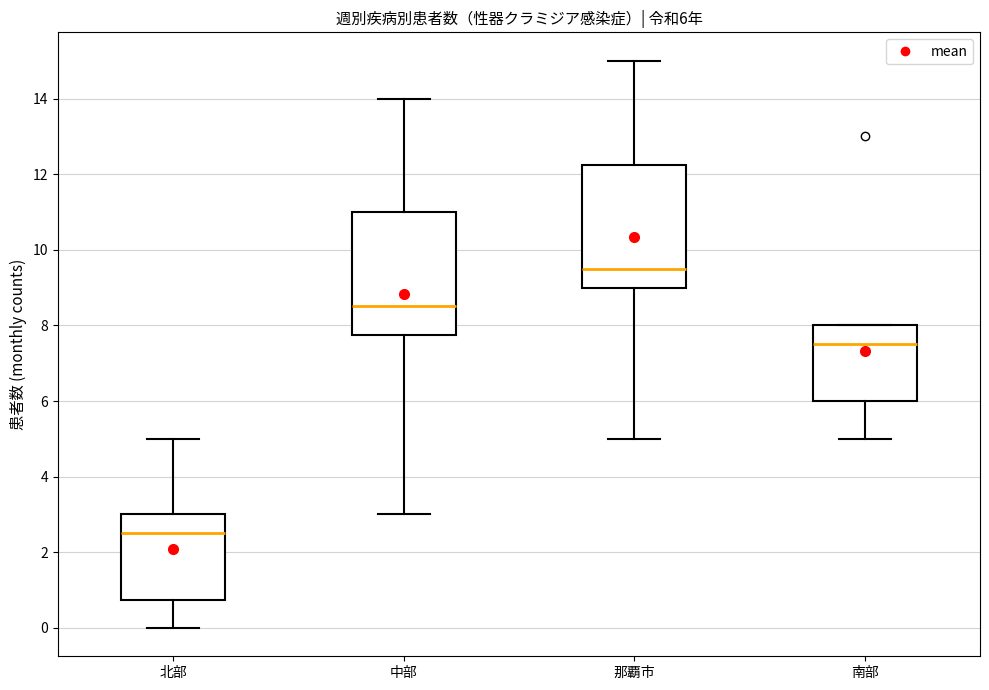

Which box's median line is the highest?

那覇市